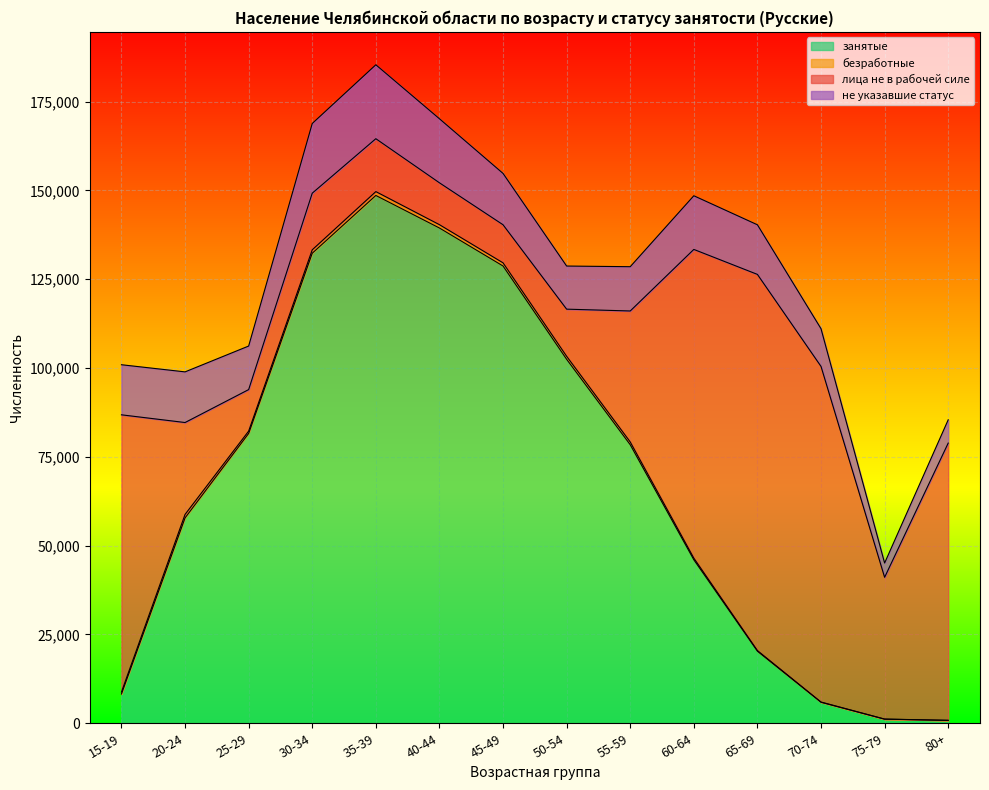

What is the label of the 2nd point from the right?

75-79